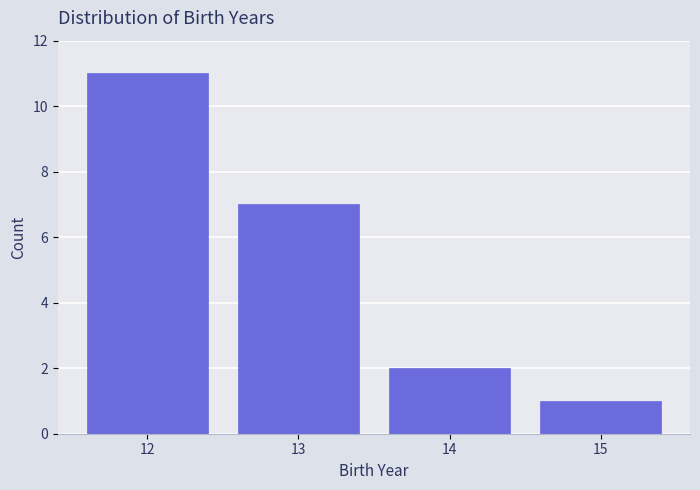

Reading left to right, list every bar in this chart as the range it spans on the x-axis followed by its height. The values are not printed on the chart, so give them approximately, as read against the axis.

11.5 to 12.5: 11
12.5 to 13.5: 7
13.5 to 14.5: 2
14.5 to 15.5: 1